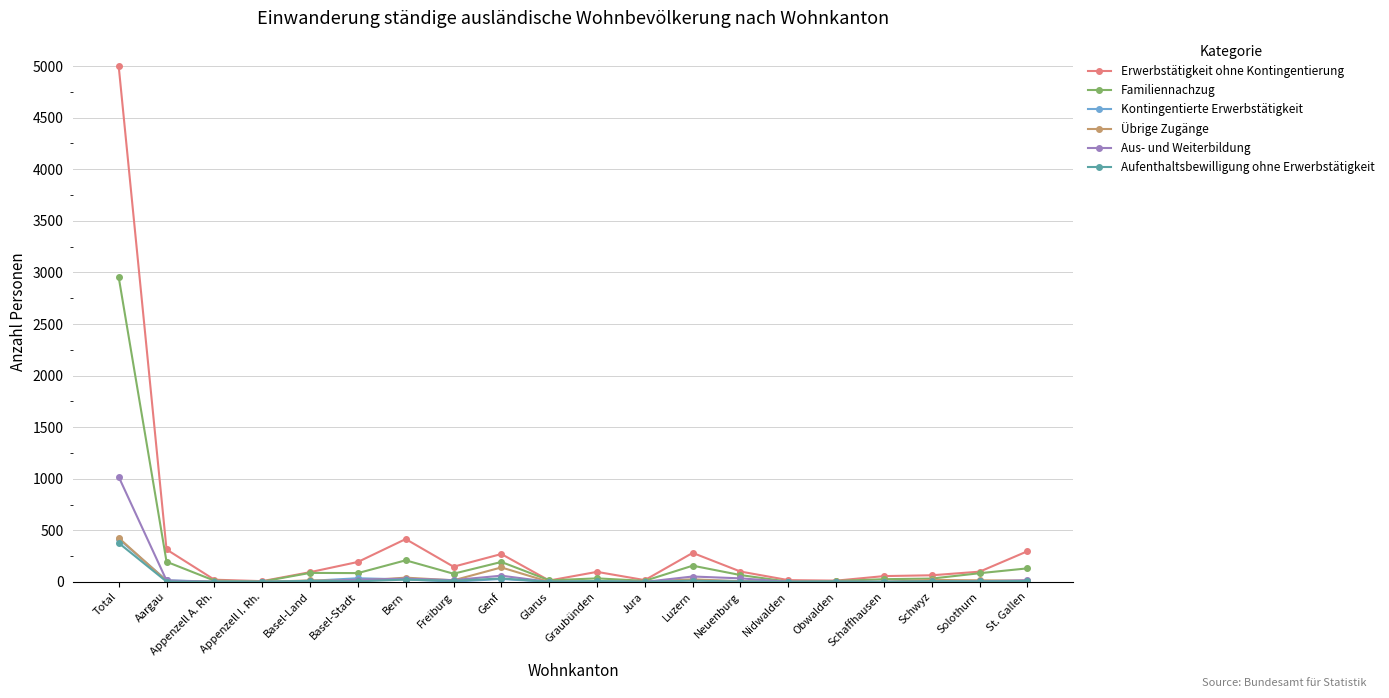

True or false: Familiennachzug has more than 1 points higher than both neighbors.

True